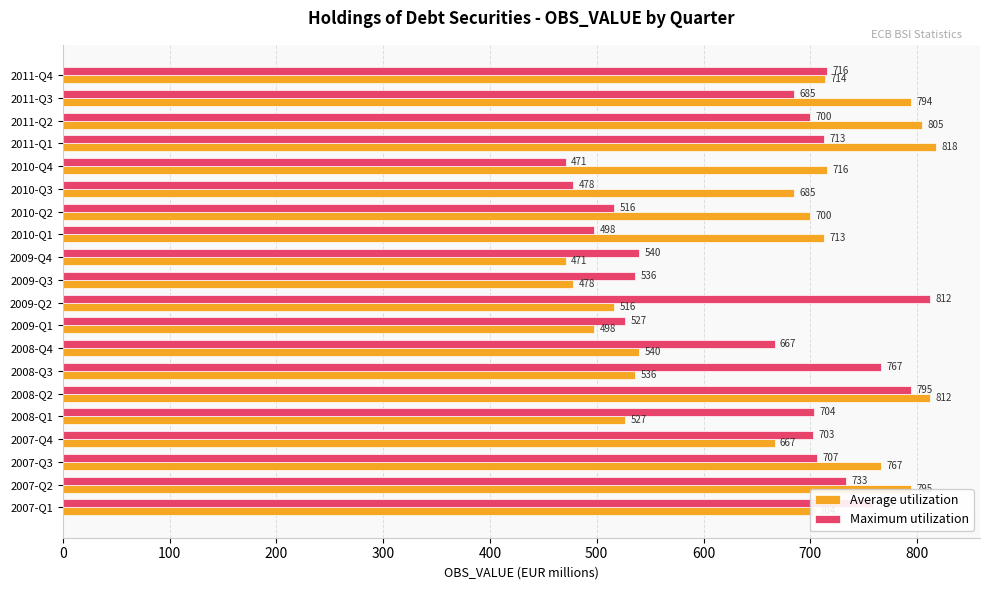

List the series in order of their peak value, highest first.

Average utilization, Maximum utilization